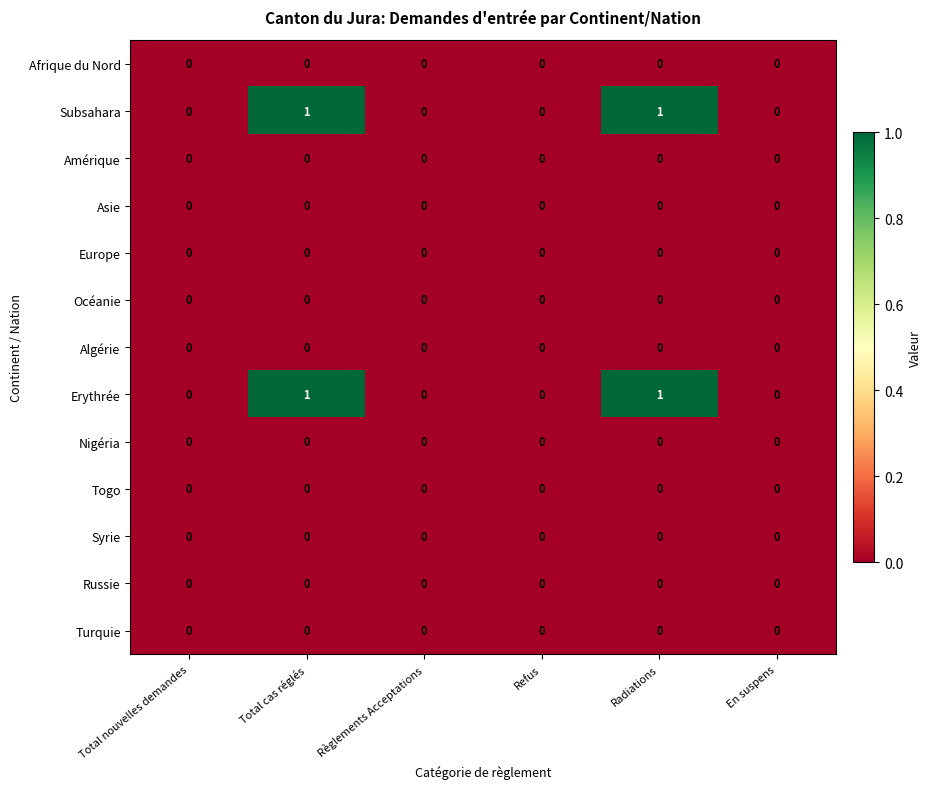

The value of Togo at Radiations is 0. True or false?

True